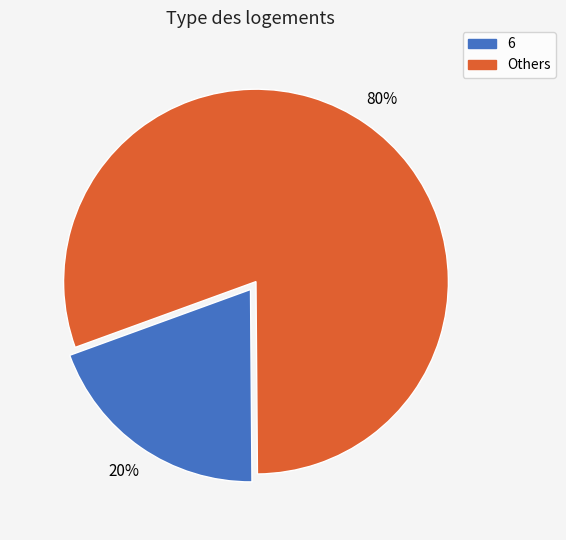

Is there a majority slice in this chart?

Yes